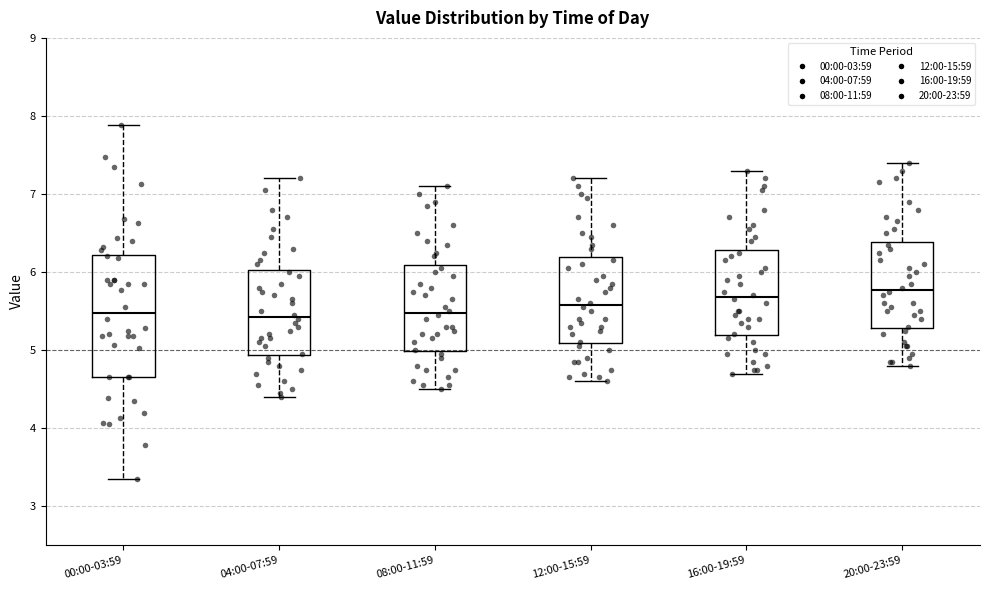

Reading left to right, read every box against the y-axis: the position of its median line, the range the box covers, and the ends of its whiskers. The values are not printed on the chart, so give them approximately, as read against the axis.

00:00-03:59: median 5.5, box 4.7 to 6.2, whiskers 3.4 to 7.9
04:00-07:59: median 5.4, box 4.9 to 6.0, whiskers 4.4 to 7.2
08:00-11:59: median 5.5, box 5.0 to 6.1, whiskers 4.5 to 7.1
12:00-15:59: median 5.6, box 5.1 to 6.2, whiskers 4.6 to 7.2
16:00-19:59: median 5.7, box 5.2 to 6.3, whiskers 4.7 to 7.3
20:00-23:59: median 5.8, box 5.3 to 6.4, whiskers 4.8 to 7.4